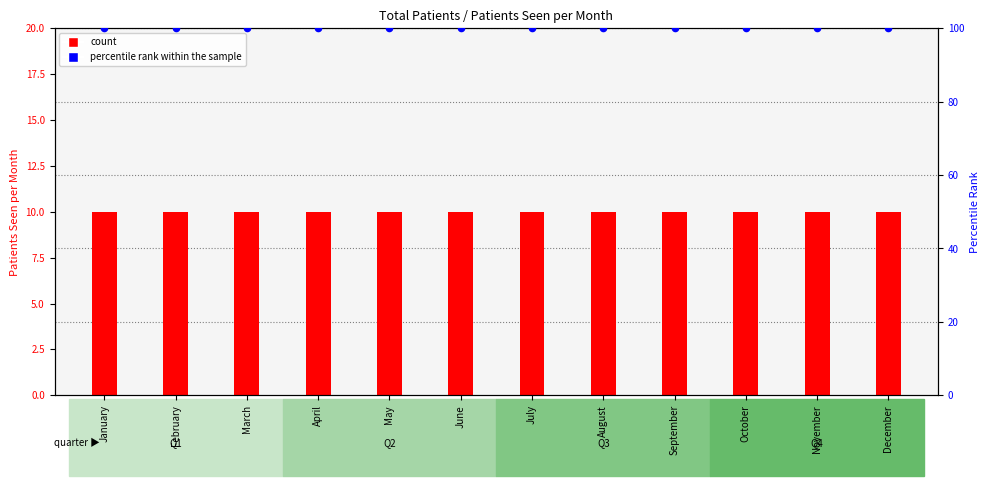

Which series has the largest Y range (max minus min)?

count